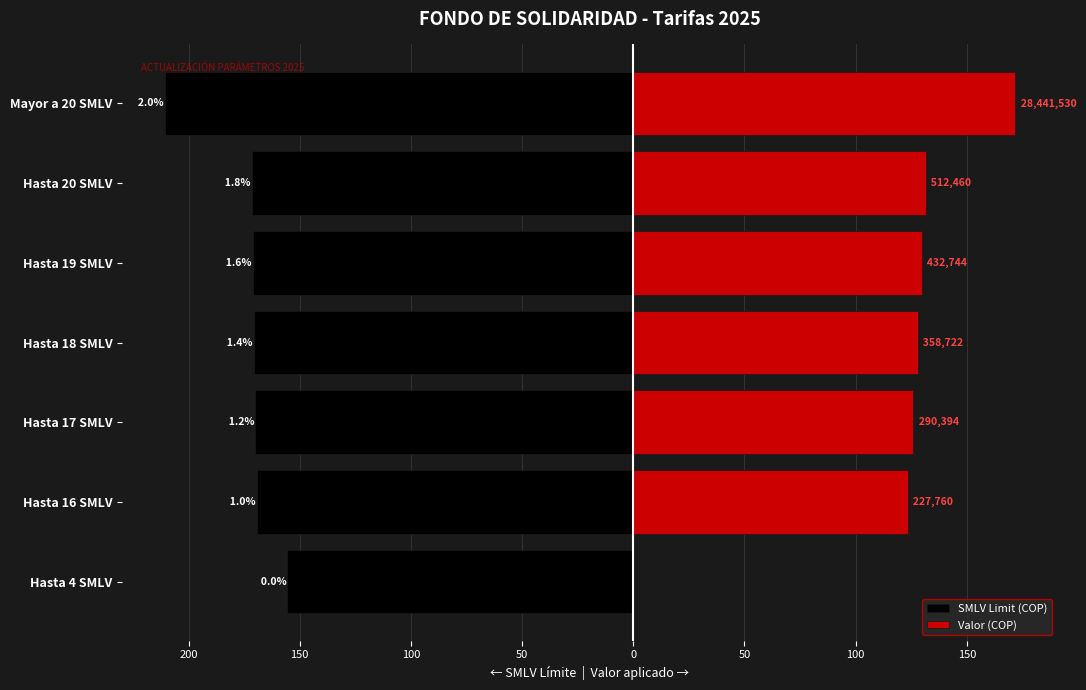

Reading left to right, what are all the values shown in this chart?

SMLV Limit (COP): -155.5	-169.4	-170.0	-170.6	-171.1	-171.6	-210.8
Valor (COP): 0.0	123.4	125.8	127.9	129.8	131.5	171.6